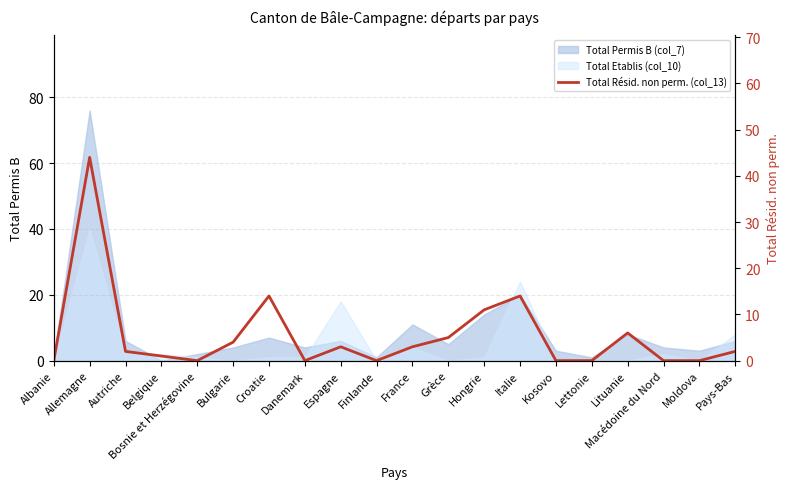

Which label corresponds to the smallest value in the chart?

Albanie